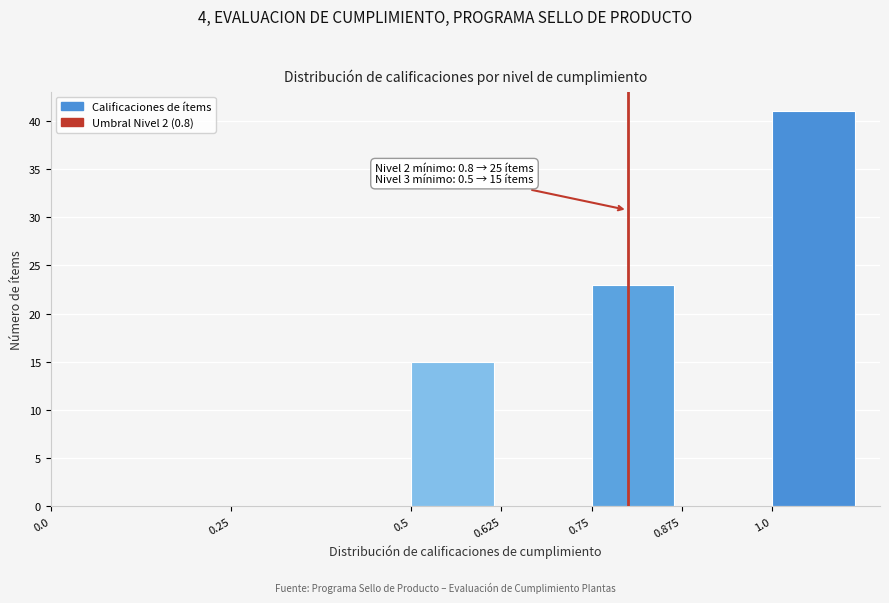

Over which range of the x-axis is the bar tallest?

1.000 to 1.125